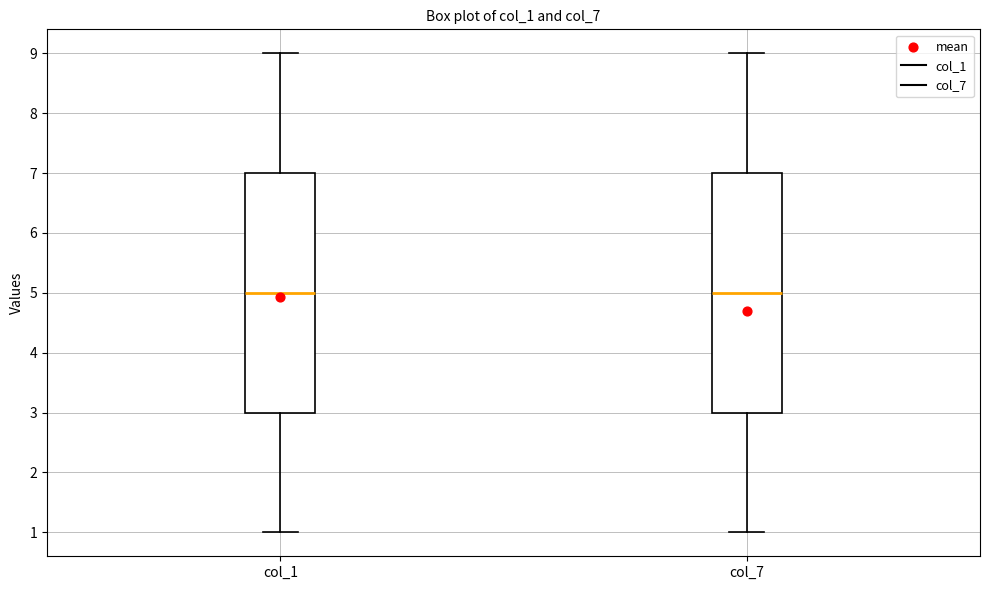

Reading left to right, read every box against the y-axis: the position of its median line, the range the box covers, and the ends of its whiskers. The values are not printed on the chart, so give them approximately, as read against the axis.

col_1: median 5, box 3 to 7, whiskers 1 to 9
col_7: median 5, box 3 to 7, whiskers 1 to 9